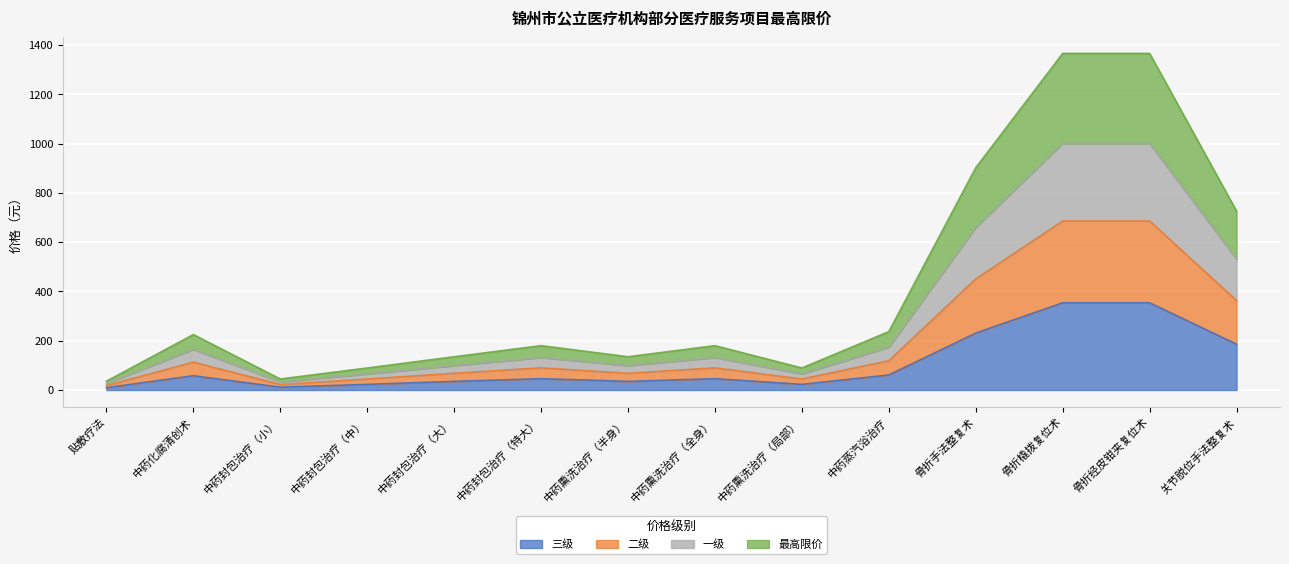

What is the label of the 2nd point from the right?

骨折经皮钳夹复位术